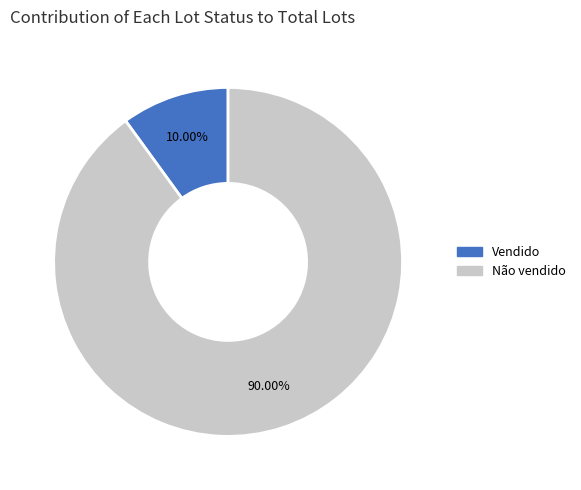

To the nearest percent, what portion does Vendido represent?

10%